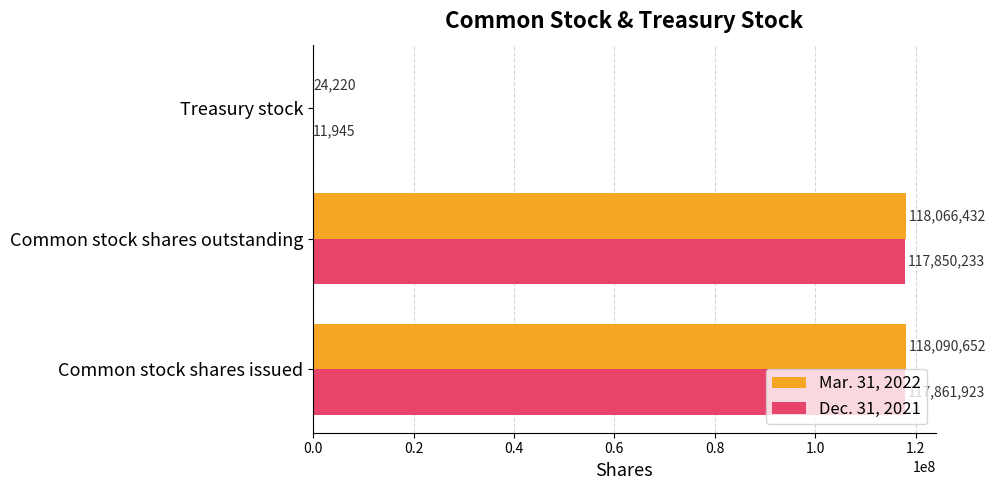

What is the approximate value of Mar. 31, 2022 at Treasury stock, to the nearest 50?

24200